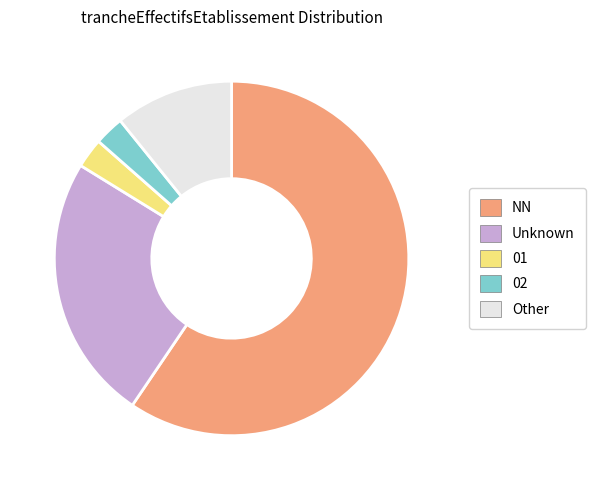

Is it true that 02 is 3% of the pie?

True